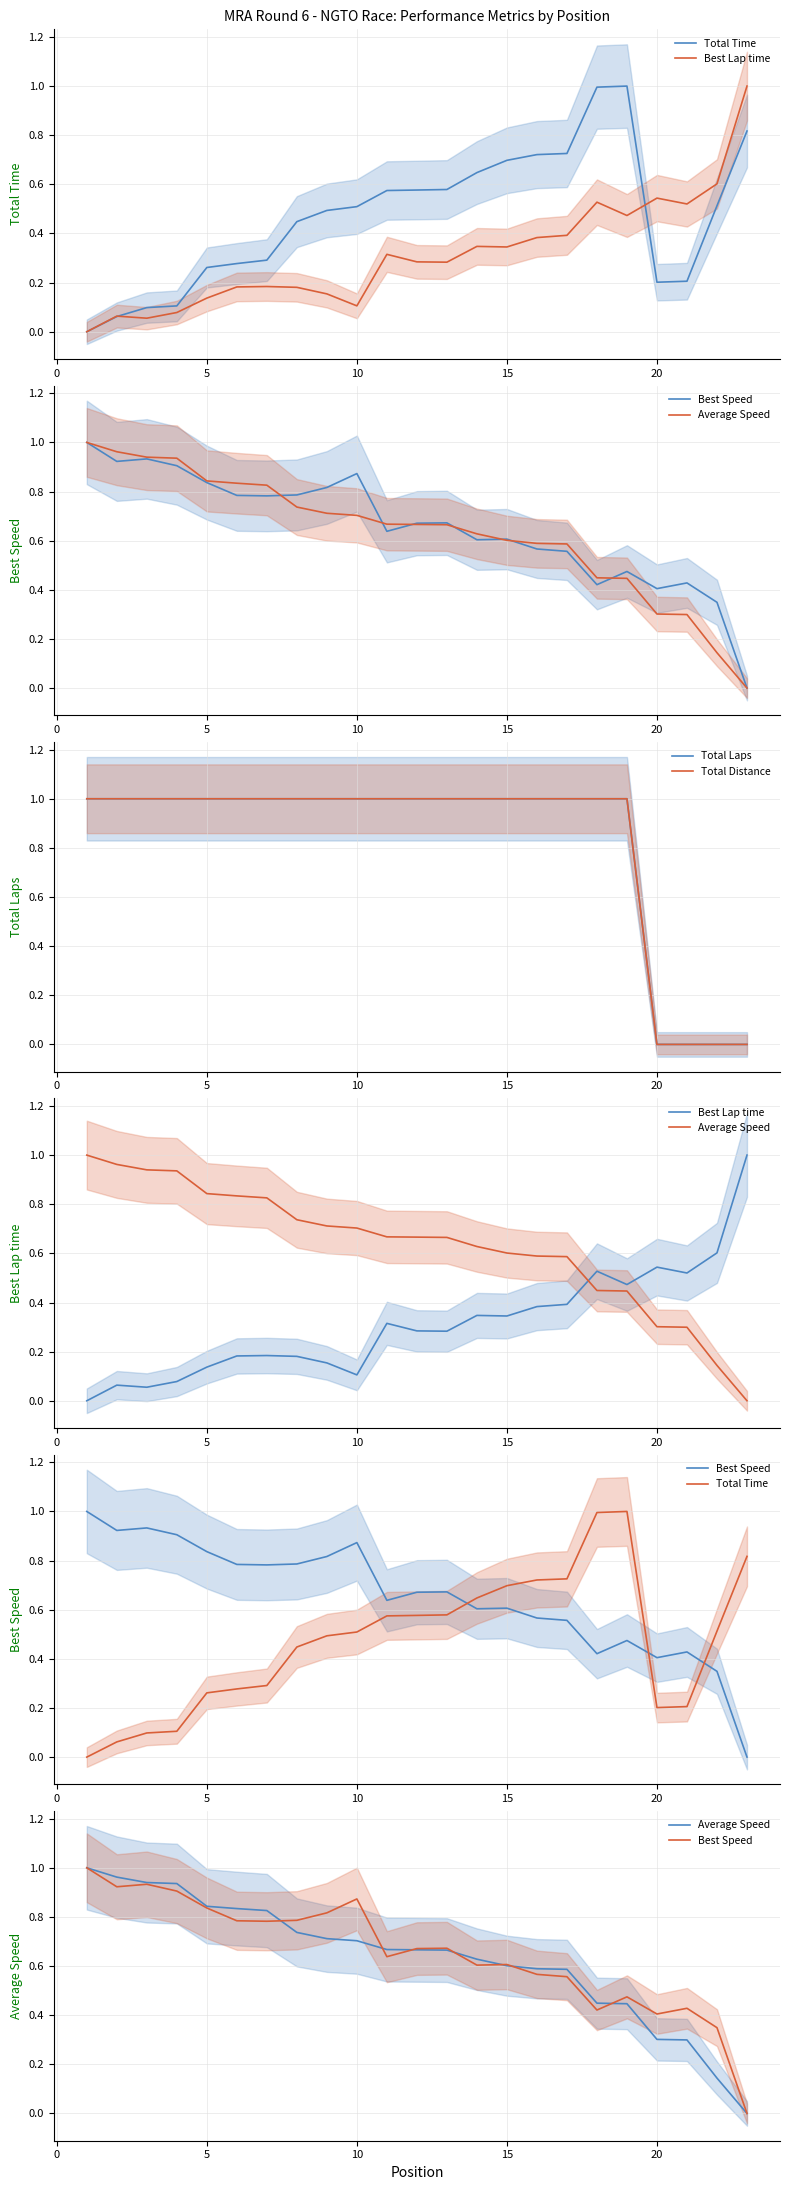

How many categories are shown in the chart?

23